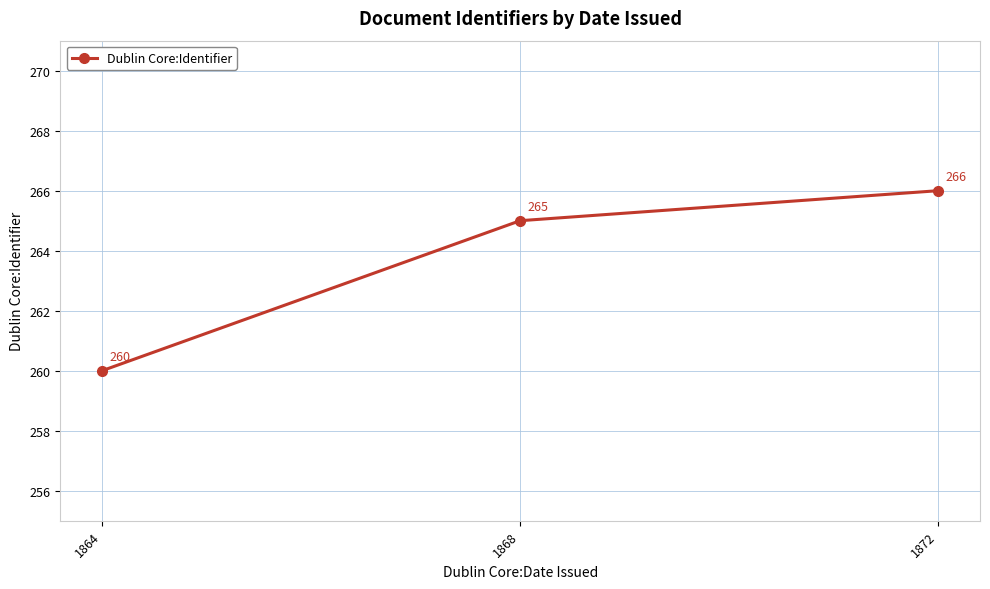

List the labels in order of value, largest first.

1872, 1868, 1864